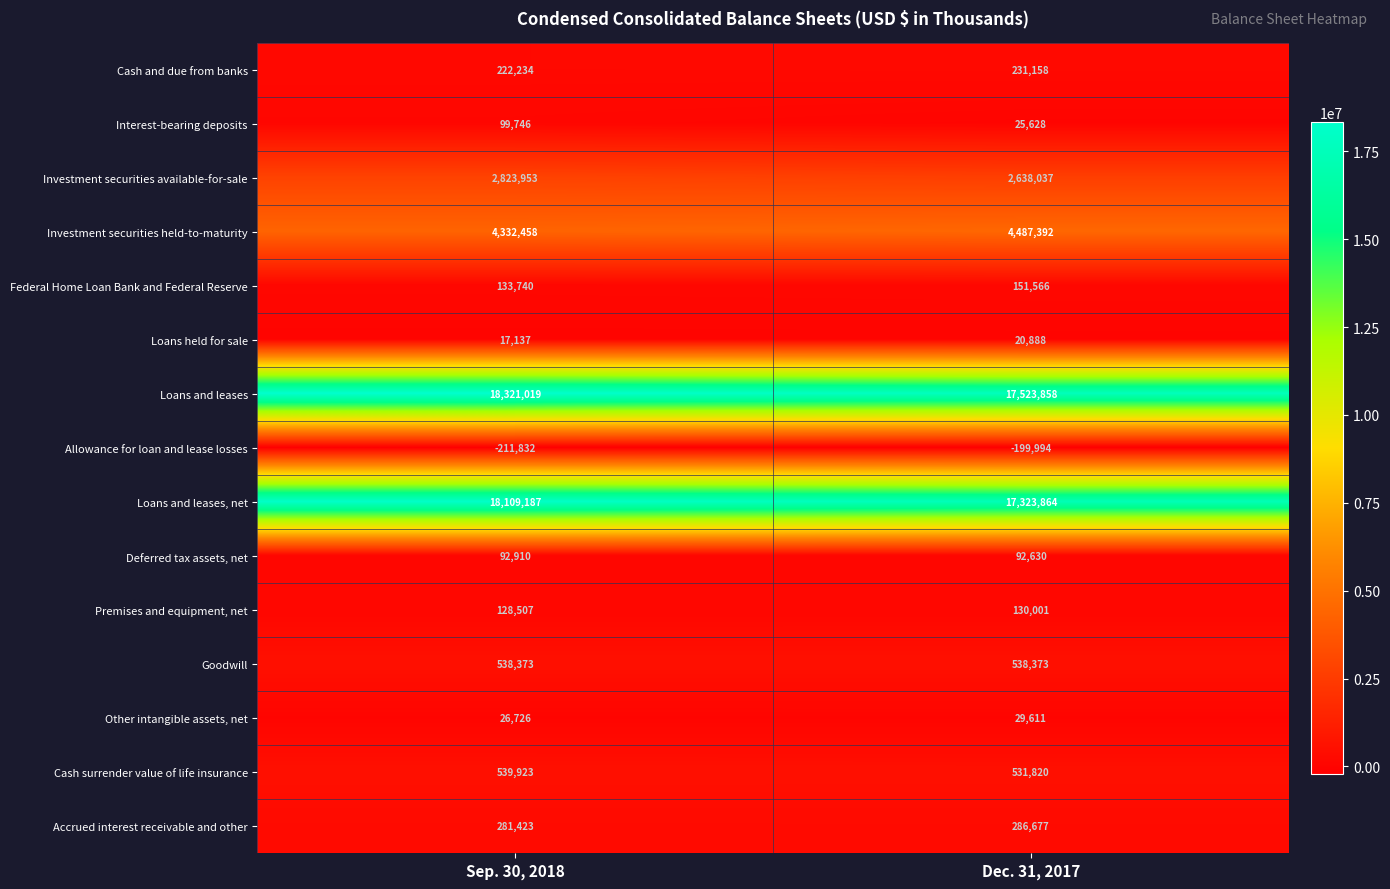

What is the average value of the Premises and equipment, net series?

129254